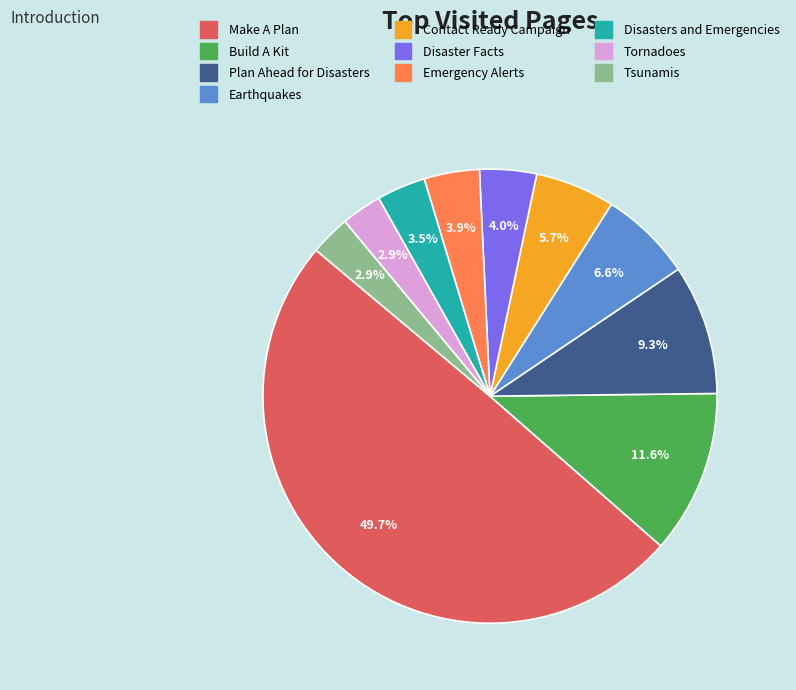

Count the number of slices in the pie.

10